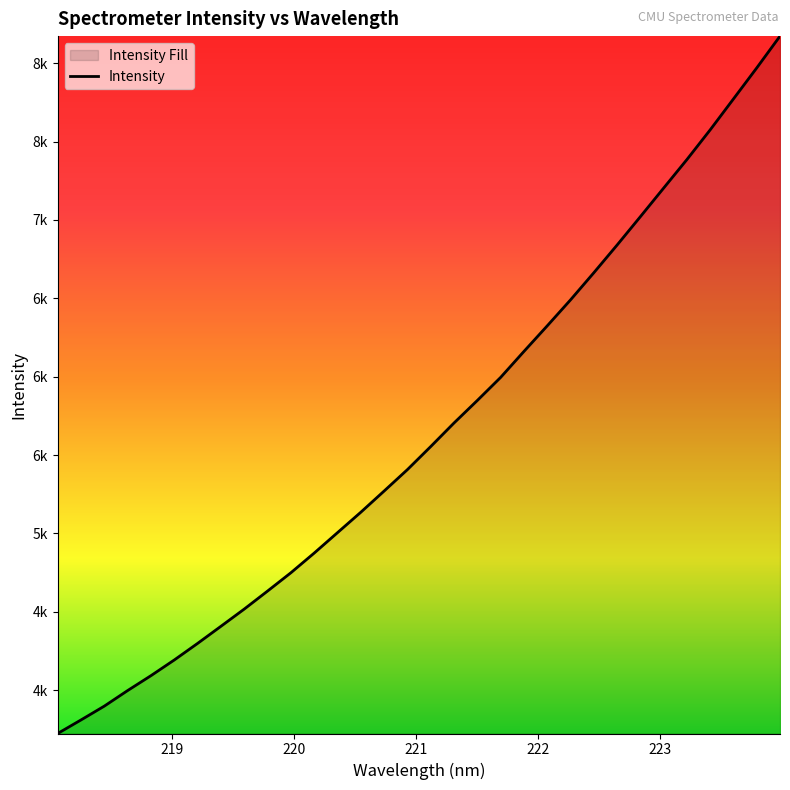

What is the value of the 21st point from the left?

6160.8